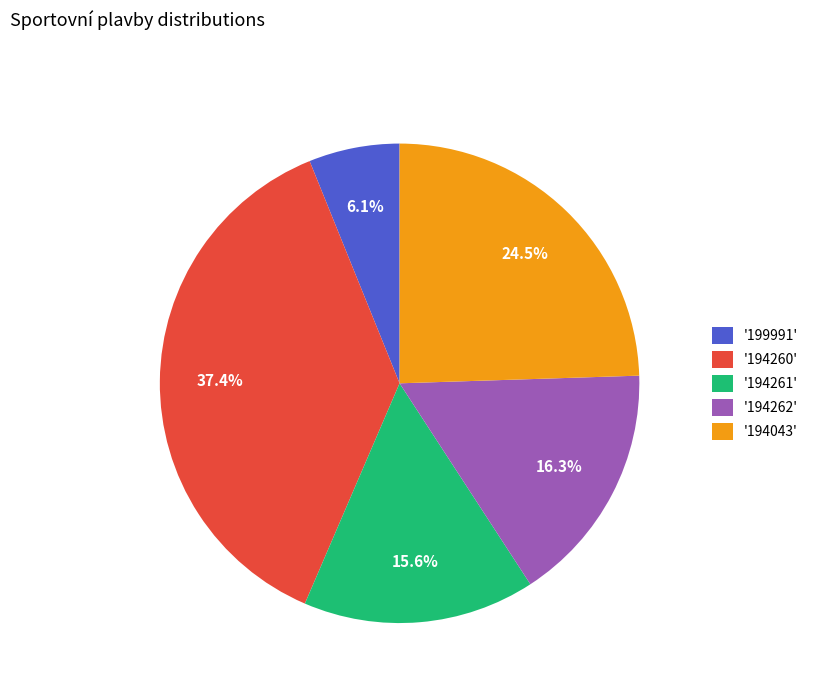

Does any single category account for the majority?

No